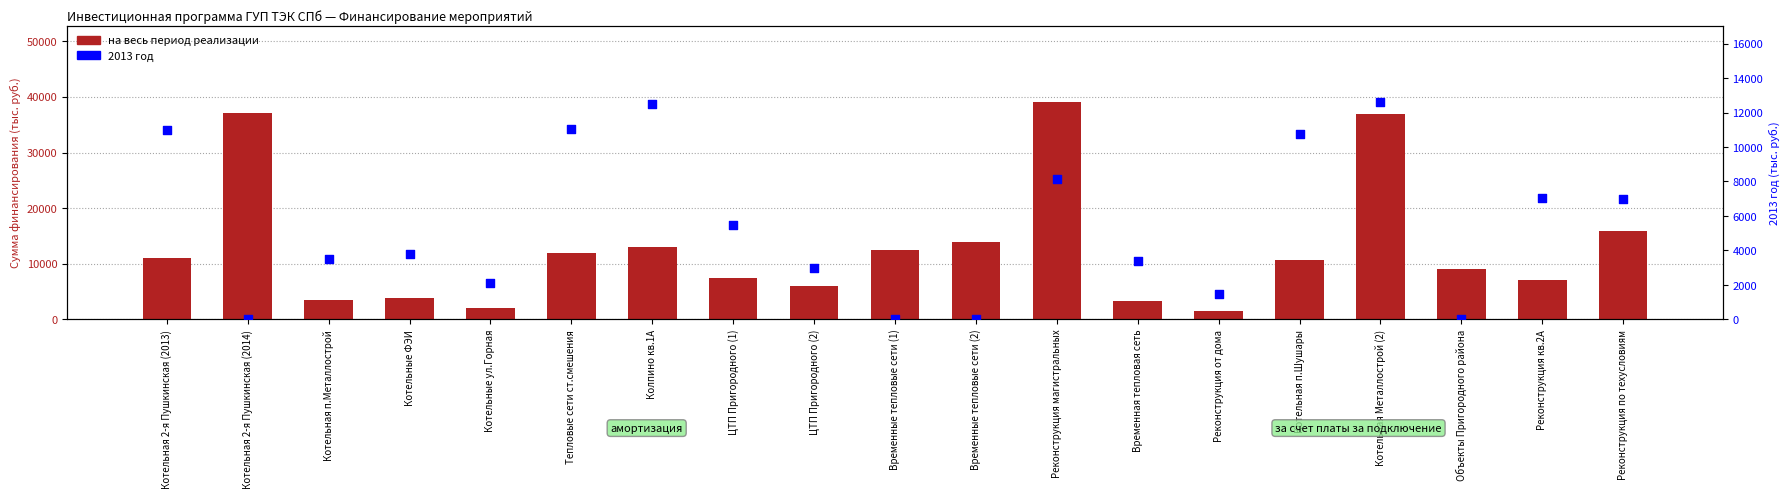

At how many categories does at least one series exceed 14705?

4